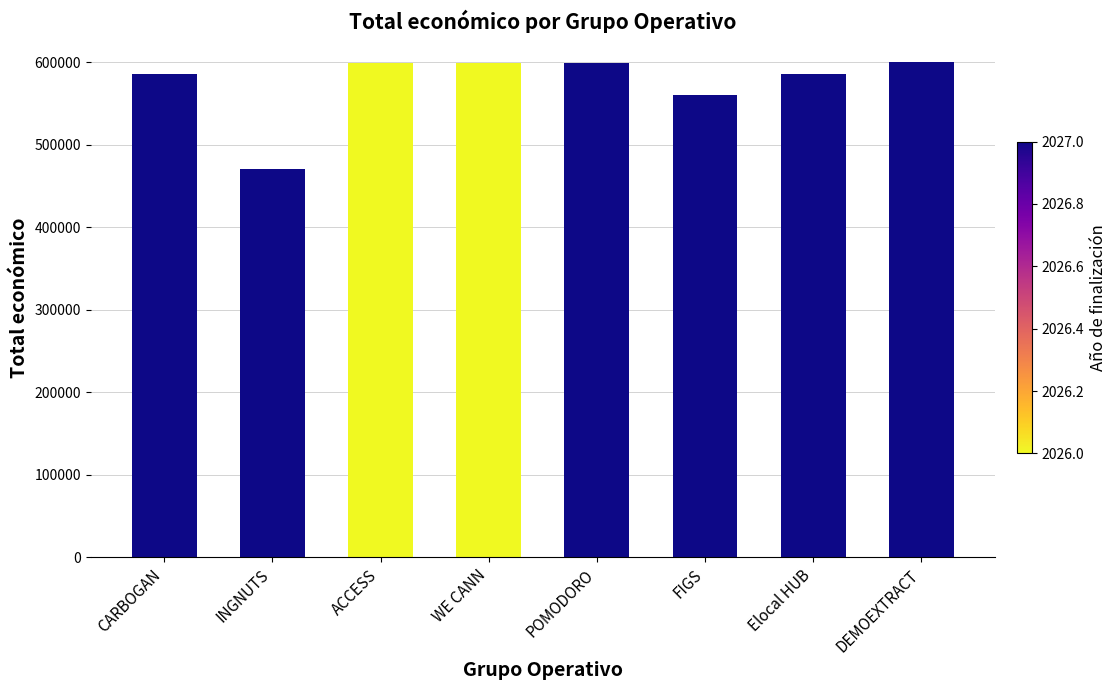

Which has a higher value, CARBOGAN or POMODORO?

POMODORO